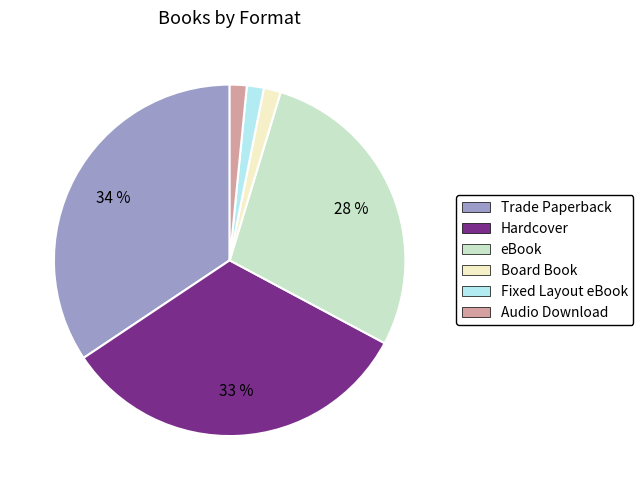

Which category has the biggest portion of the pie?

Trade Paperback